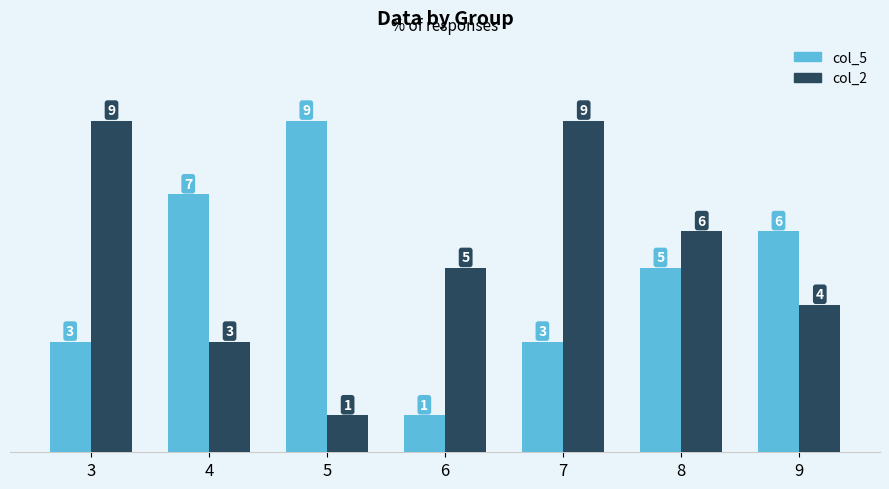

Does the chart contain any negative values?

No